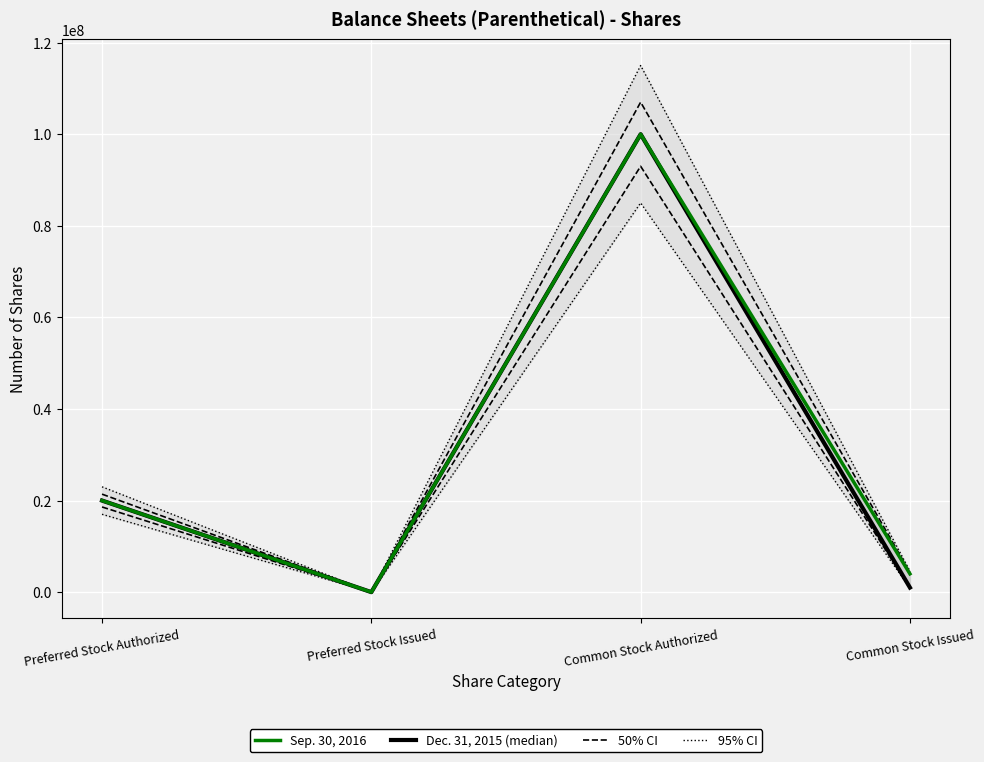

What is the average value of the Dec. 31, 2015 series?

30250000.0